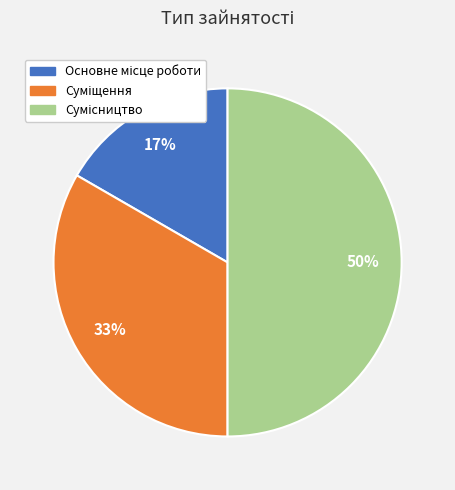

To the nearest percent, what is the difference between the largest and smallest slice percentages?

33%